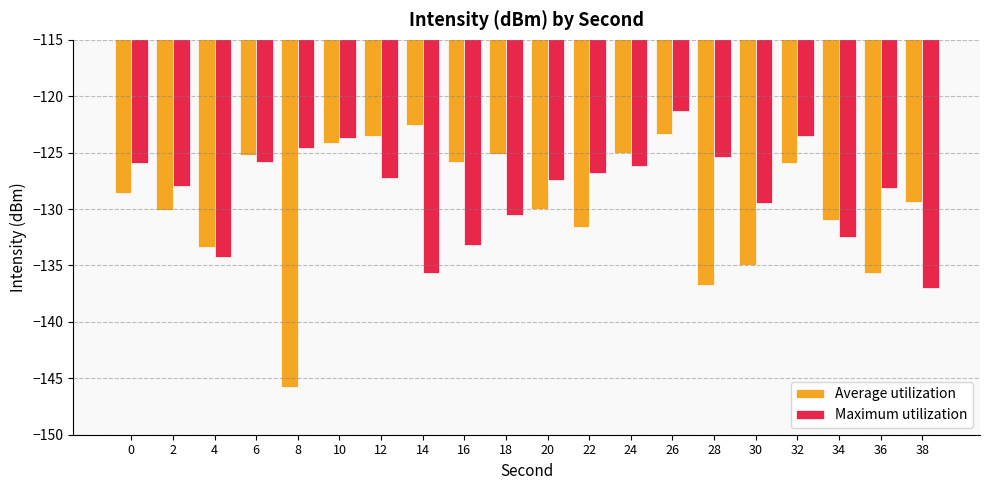

What is the total value across all series at 20?

-257.5